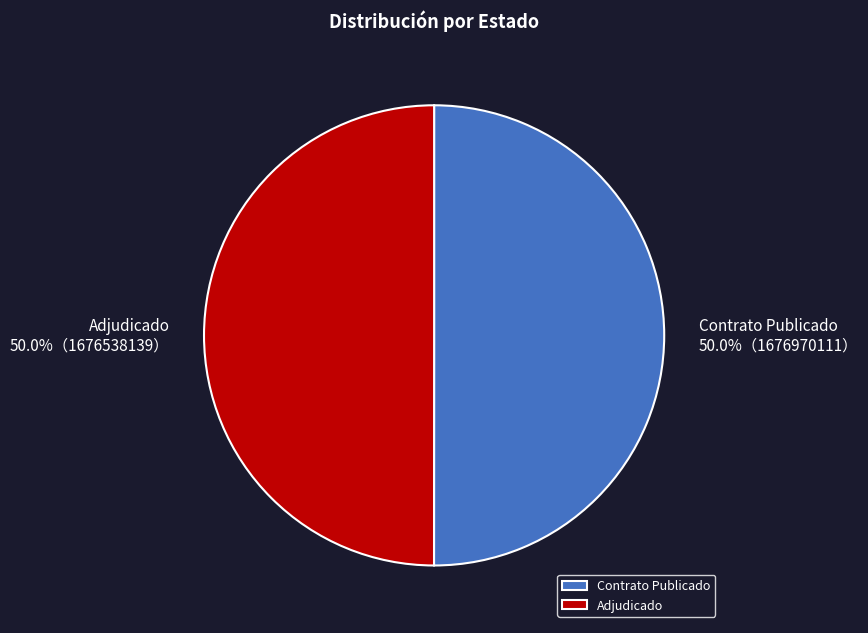

Approximately how many times larger is the value at Contrato Publicado compared to Adjudicado?

1.0